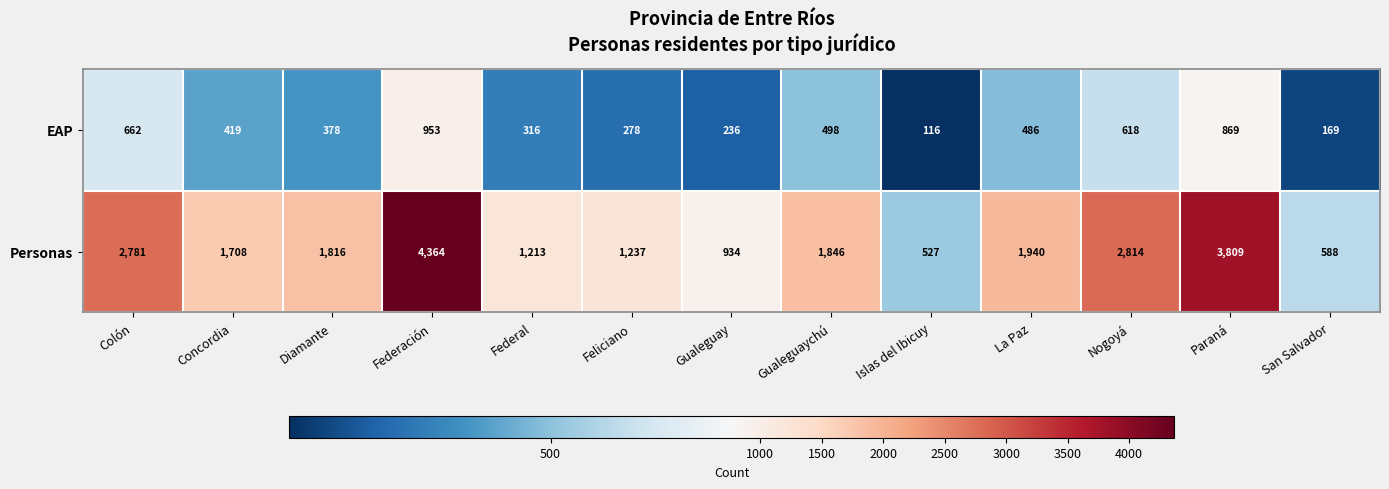

Which series has the largest total across all categories?

Personas